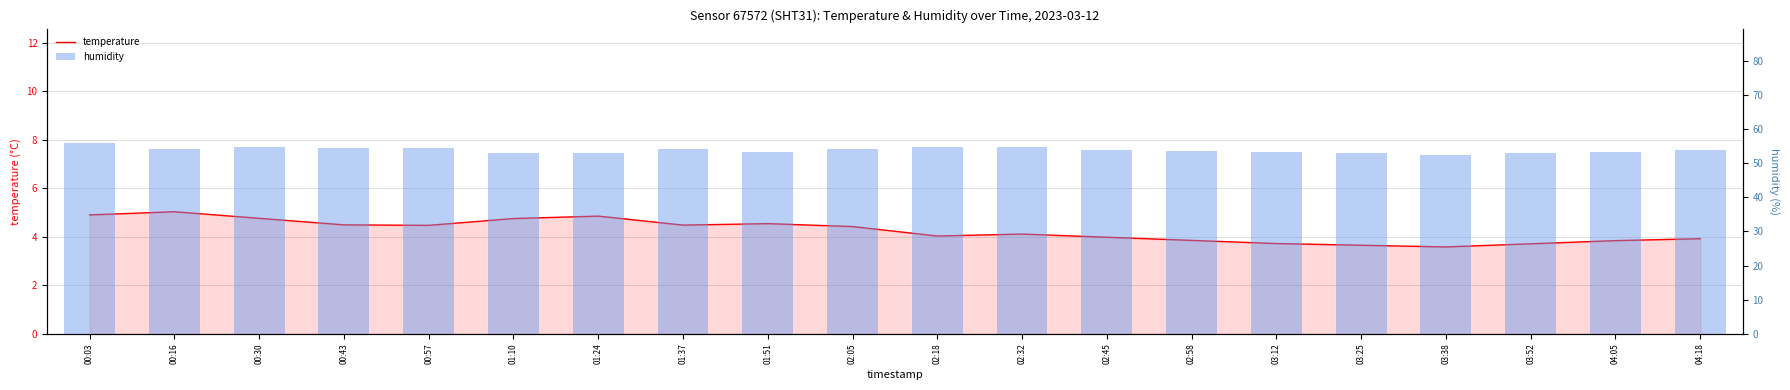

Rank the categories by temperature value from highest to lowest.

00:16, 00:03, 01:24, 00:30, 01:10, 01:51, 00:43, 01:37, 00:57, 02:05, 02:32, 02:18, 02:45, 04:18, 02:58, 04:05, 03:12, 03:52, 03:25, 03:38